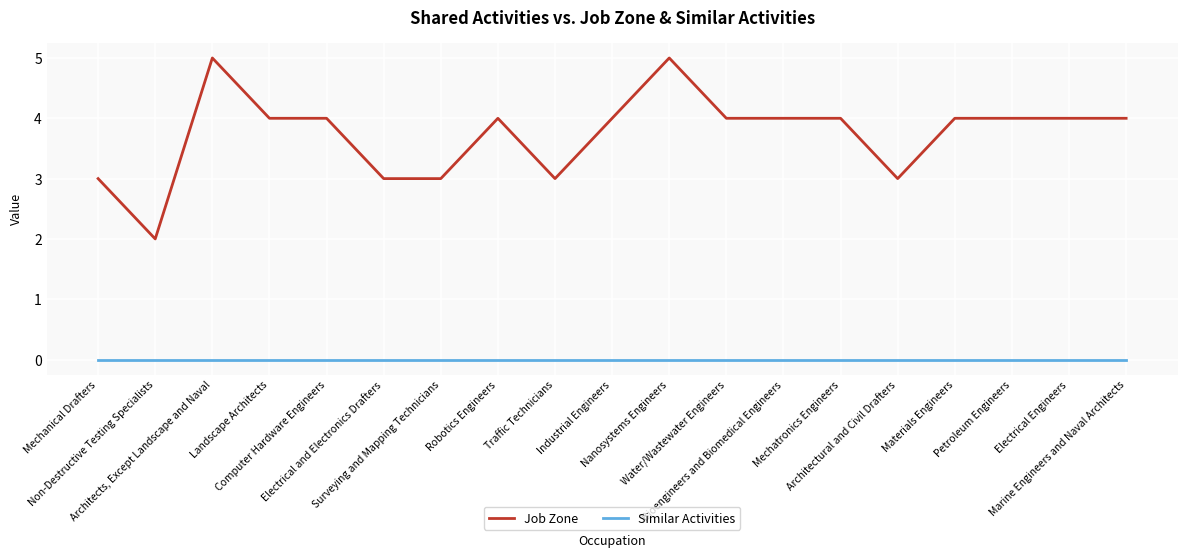

The Similar Activities series shows 0 at Landscape Architects. True or false?

True